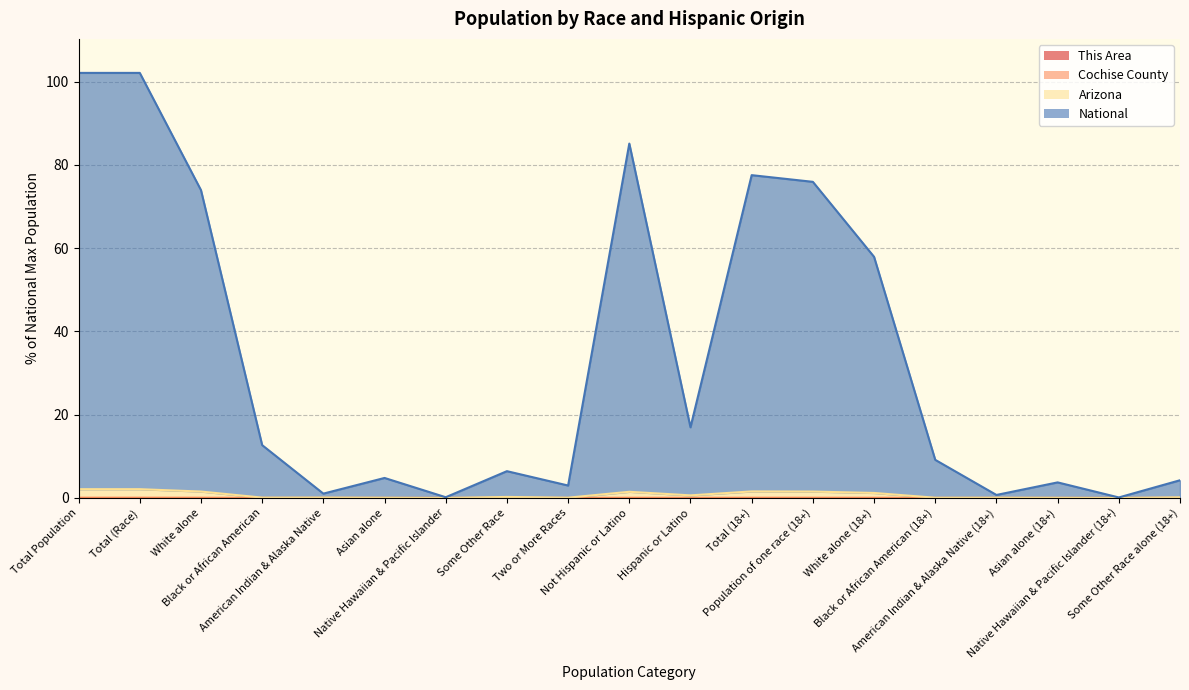

Reading left to right, extract all data points from this chart.

This Area: Total Population=0.0	Total (Race)=0.0	White alone=0.0	Black or African American=0.0	American Indian & Alaska Native=0.0	Asian alone=0.0	Native Hawaiian & Pacific Islander=0.0	Some Other Race=0.0	Two or More Races=0.0	Not Hispanic or Latino=0.0	Hispanic or Latino=0.0	Total (18+)=0.0	Population of one race (18+)=0.0	White alone (18+)=0.0	Black or African American (18+)=0.0	American Indian & Alaska Native (18+)=0.0	Asian alone (18+)=0.0	Native Hawaiian & Pacific Islander (18+)=0.0	Some Other Race alone (18+)=0.0
Cochise County: Total Population=0.0	Total (Race)=0.0	White alone=0.0	Black or African American=0.0	American Indian & Alaska Native=0.0	Asian alone=0.0	Native Hawaiian & Pacific Islander=0.0	Some Other Race=0.0	Two or More Races=0.0	Not Hispanic or Latino=0.0	Hispanic or Latino=0.0	Total (18+)=0.0	Population of one race (18+)=0.0	White alone (18+)=0.0	Black or African American (18+)=0.0	American Indian & Alaska Native (18+)=0.0	Asian alone (18+)=0.0	Native Hawaiian & Pacific Islander (18+)=0.0	Some Other Race alone (18+)=0.0
Arizona: Total Population=2.1	Total (Race)=2.1	White alone=1.5	Black or African American=0.1	American Indian & Alaska Native=0.1	Asian alone=0.1	Native Hawaiian & Pacific Islander=0.0	Some Other Race=0.3	Two or More Races=0.1	Not Hispanic or Latino=1.5	Hispanic or Latino=0.6	Total (18+)=1.6	Population of one race (18+)=1.5	White alone (18+)=1.2	Black or African American (18+)=0.1	American Indian & Alaska Native (18+)=0.1	Asian alone (18+)=0.0	Native Hawaiian & Pacific Islander (18+)=0.0	Some Other Race alone (18+)=0.2
National: Total Population=102.1	Total (Race)=102.1	White alone=74.0	Black or African American=12.7	American Indian & Alaska Native=1.0	Asian alone=4.8	Native Hawaiian & Pacific Islander=0.2	Some Other Race=6.4	Two or More Races=3.0	Not Hispanic or Latino=85.1	Hispanic or Latino=17.0	Total (18+)=77.5	Population of one race (18+)=75.9	White alone (18+)=57.9	Black or African American (18+)=9.2	American Indian & Alaska Native (18+)=0.7	Asian alone (18+)=3.7	Native Hawaiian & Pacific Islander (18+)=0.1	Some Other Race alone (18+)=4.3